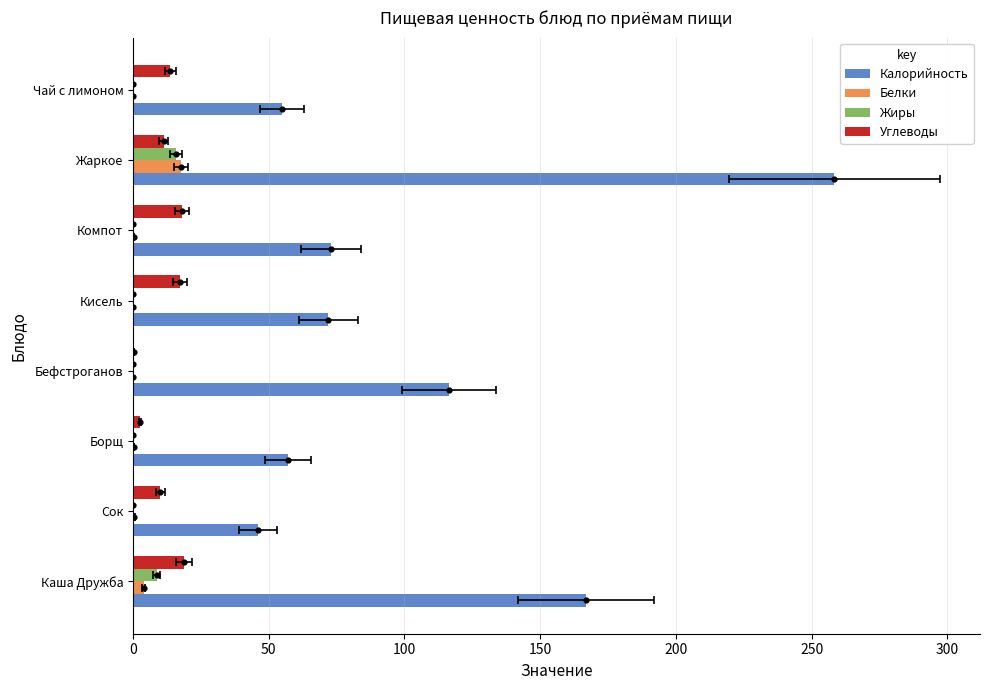

Which series has the largest total across all categories?

Калорийность